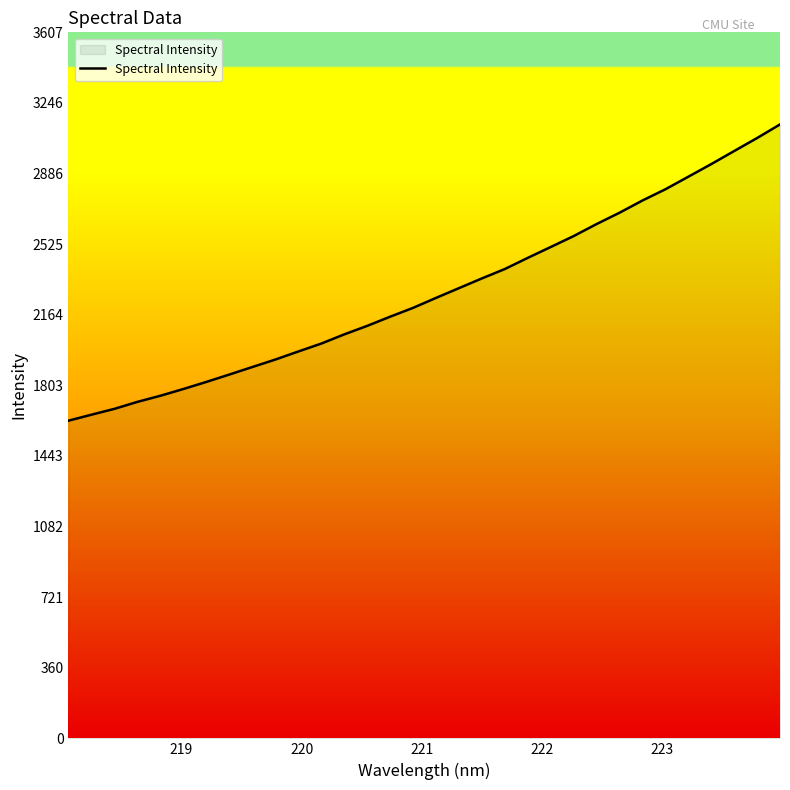

What is the smallest value displayed?

1623.1